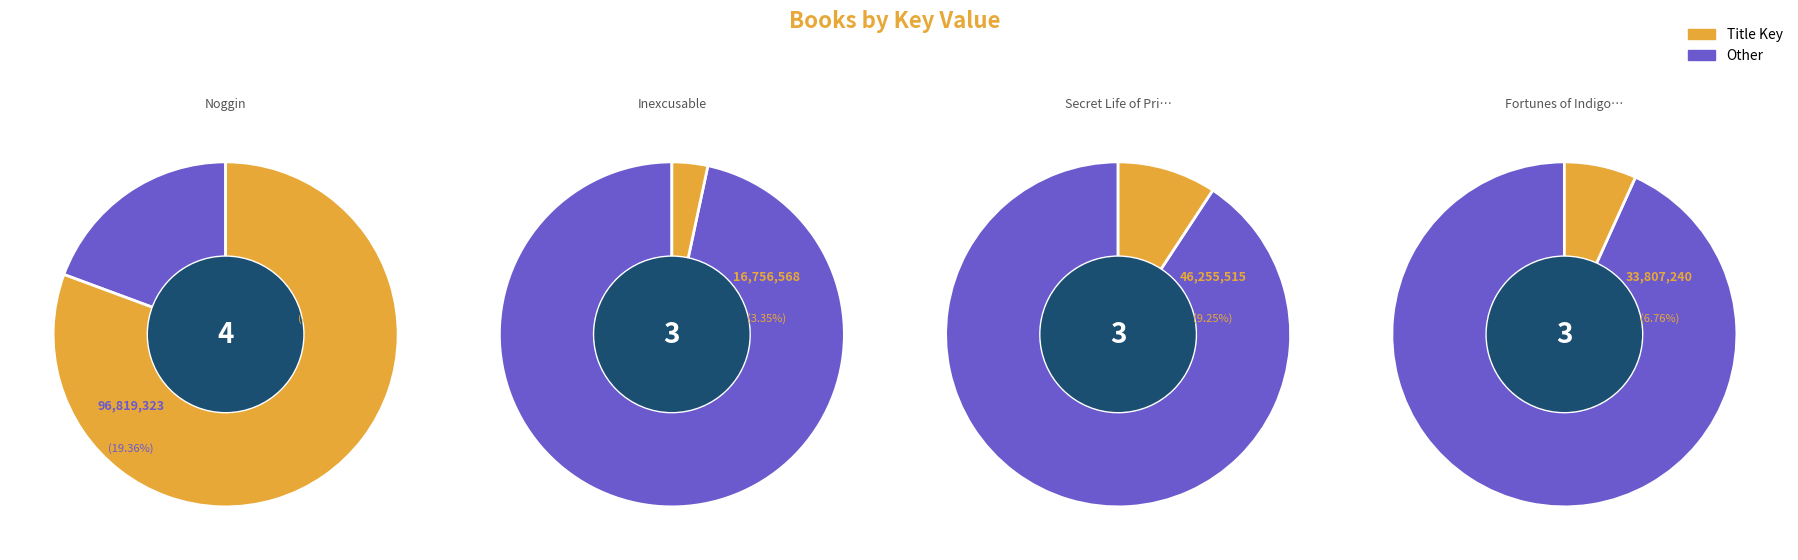

Does any single category account for the majority?

Yes